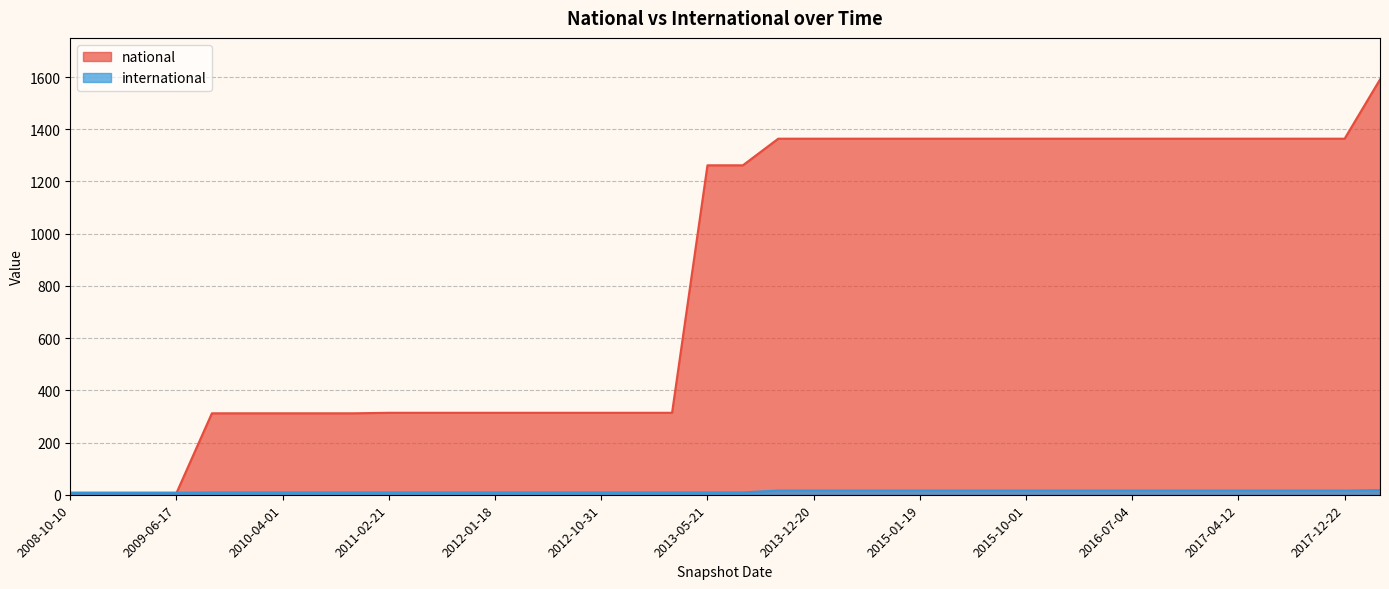

Count the international values in the range 9 to 16.

33